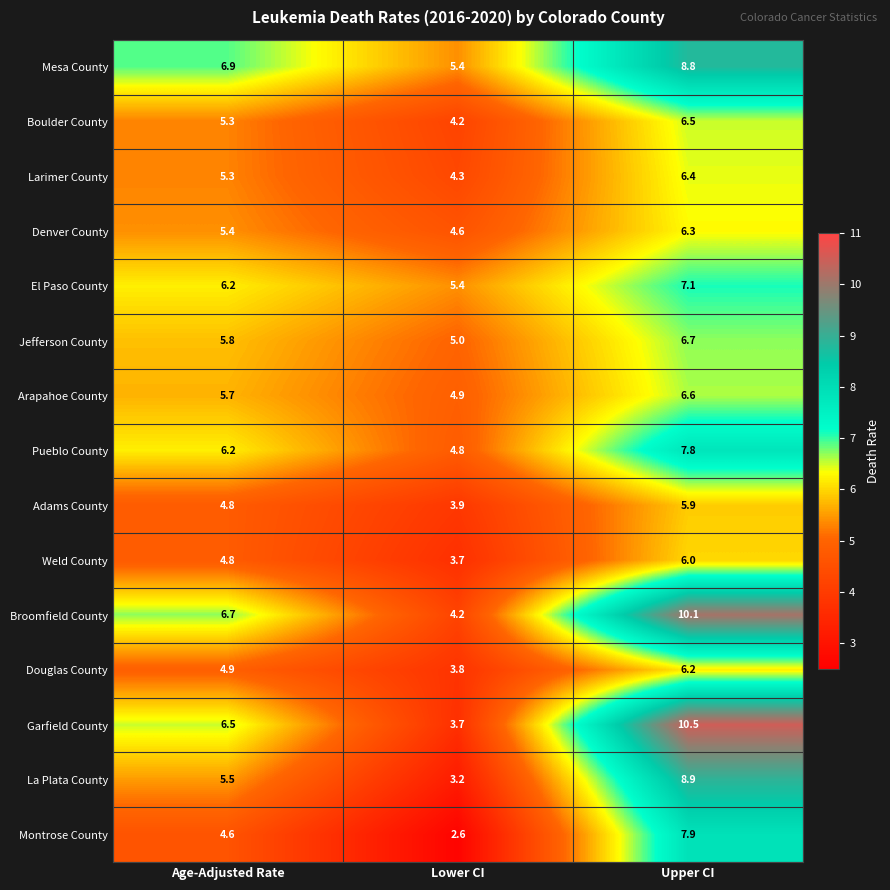

What is the sum of the Garfield County values at Upper CI and Age-Adjusted Rate?

17.0